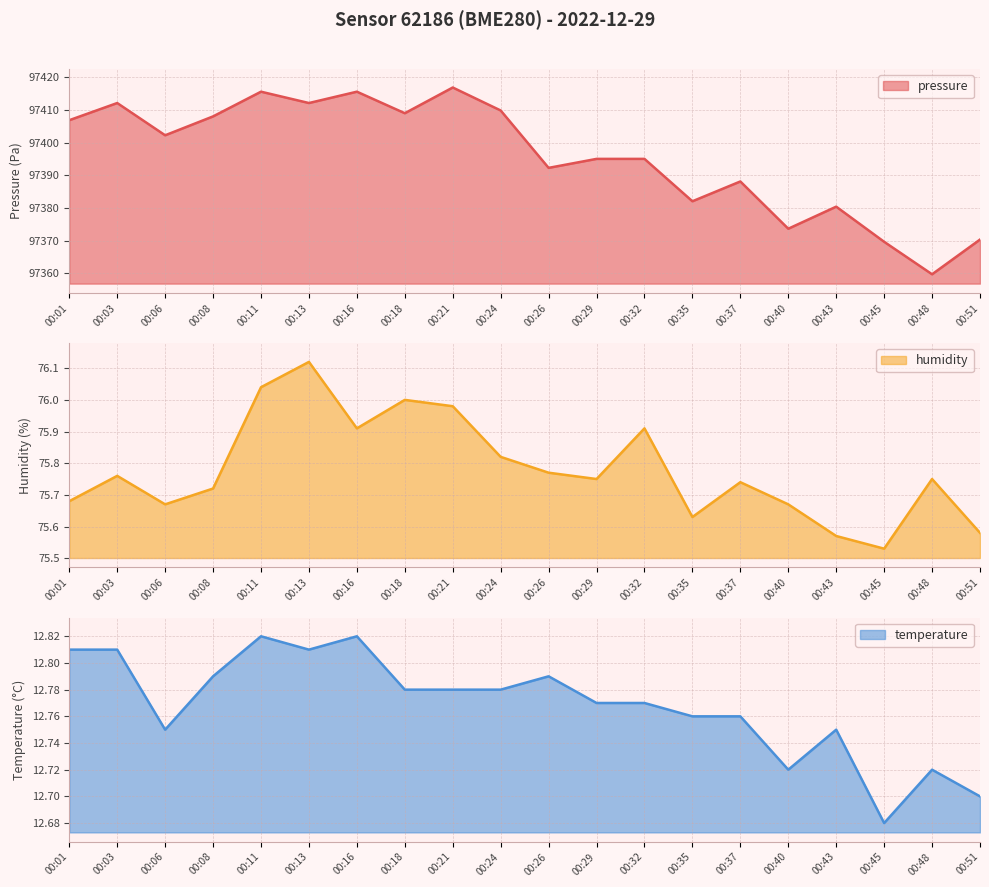

What is the spread (max minus min) of values at 00:24?

97397.0